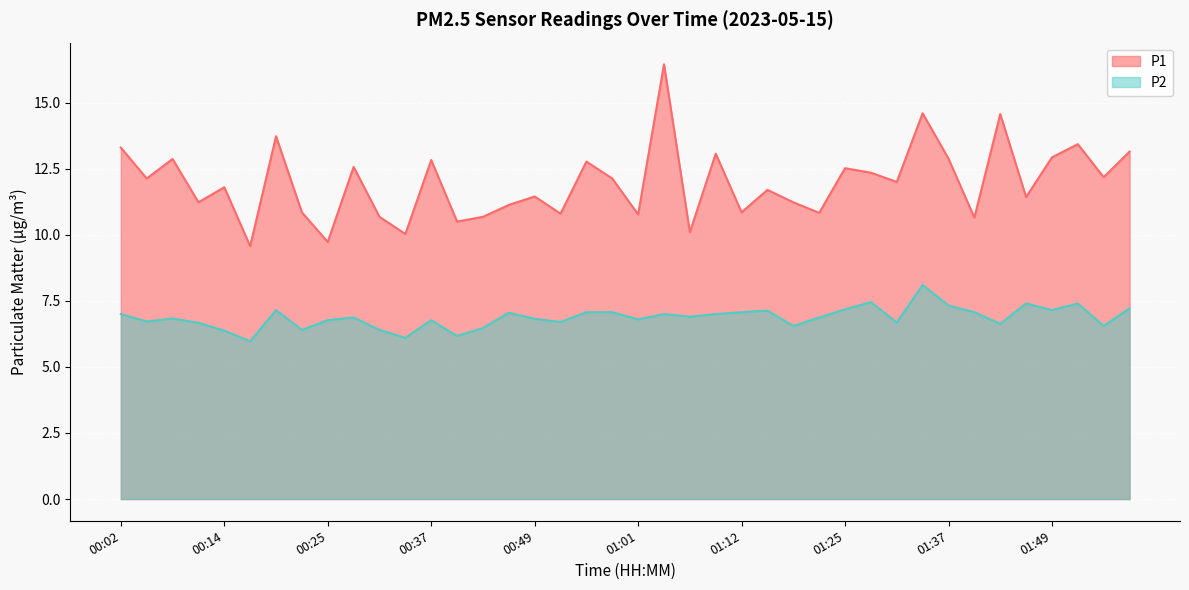

The P2 series shows 11.0 at 01:04. True or false?

False